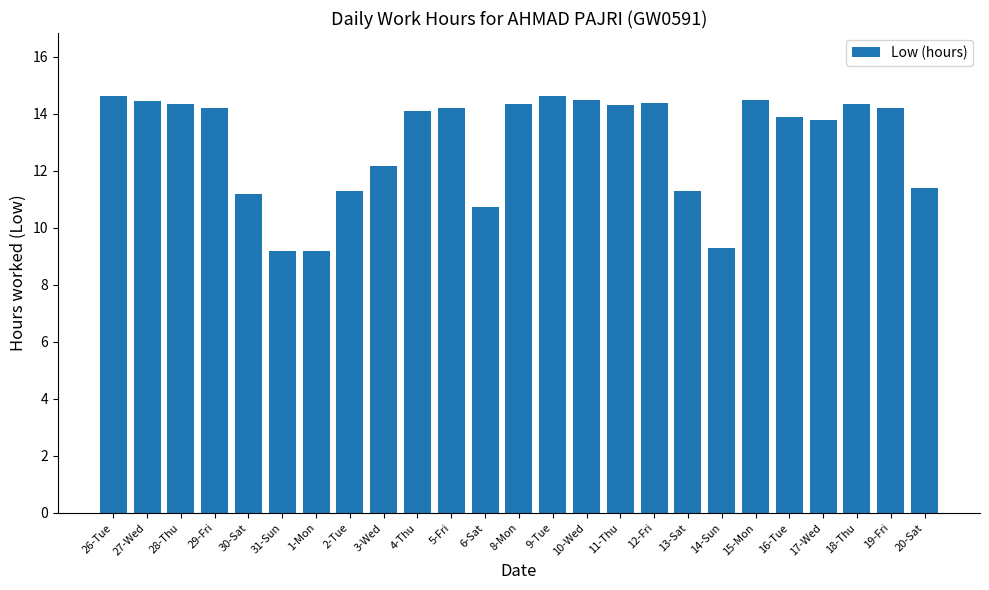

What is the change in value from 17-Wed to 19-Fri?

+0.4